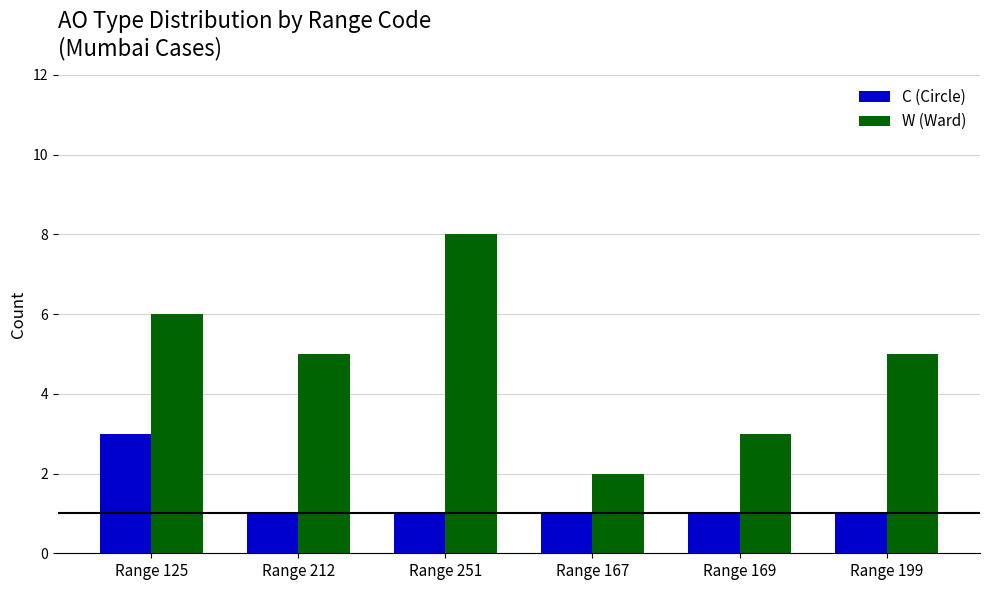

How many series are shown in this chart?

2